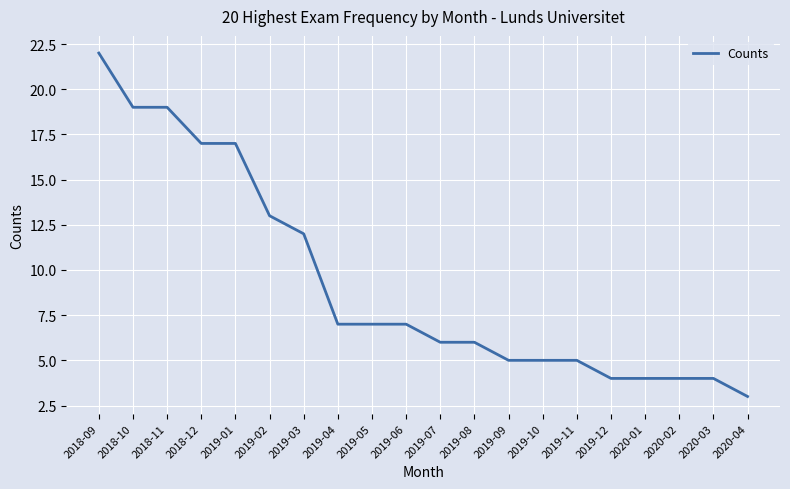

Reading left to right, what are all the values shown in this chart?

2018-09=22	2018-10=19	2018-11=19	2018-12=17	2019-01=17	2019-02=13	2019-03=12	2019-04=7	2019-05=7	2019-06=7	2019-07=6	2019-08=6	2019-09=5	2019-10=5	2019-11=5	2019-12=4	2020-01=4	2020-02=4	2020-03=4	2020-04=3